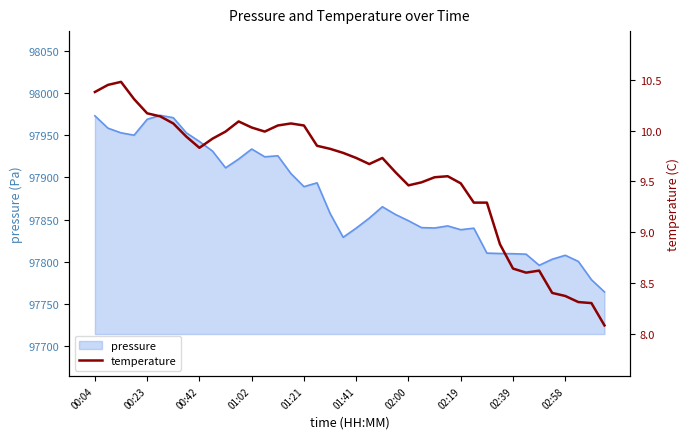

What is the average value?

9.6